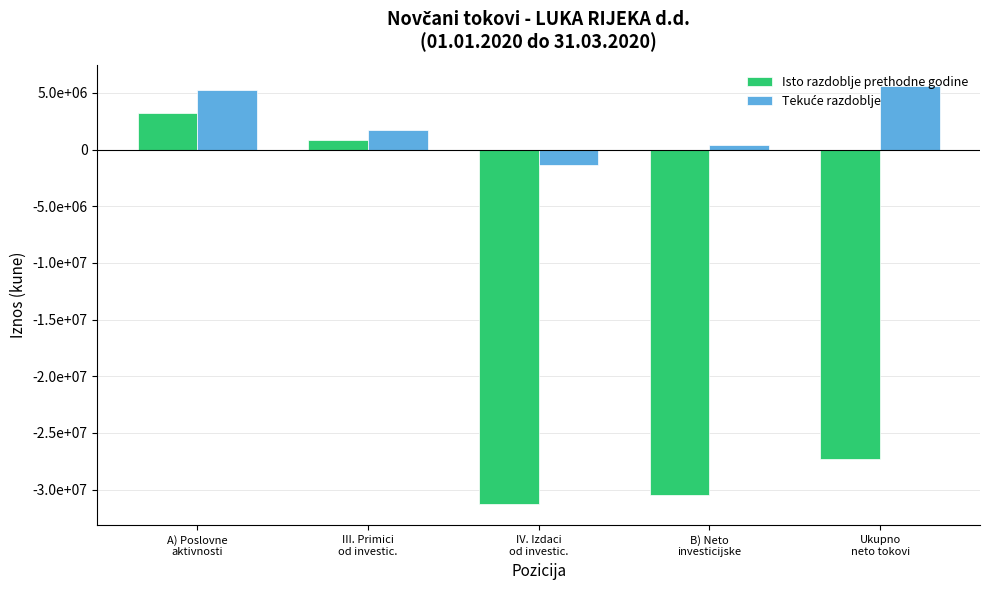

List the series in order of their overall mean, lowest first.

Isto razdoblje prethodne godine, Tekuće razdoblje